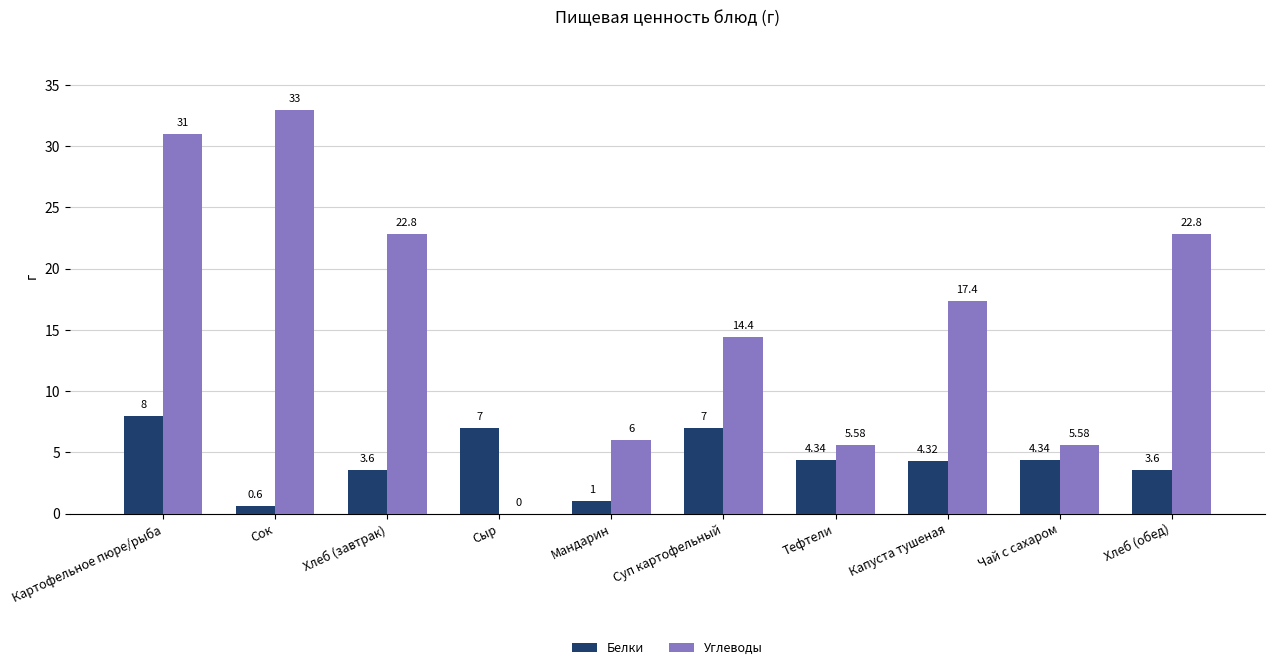

At which label does Углеводы reach its peak?

Сок